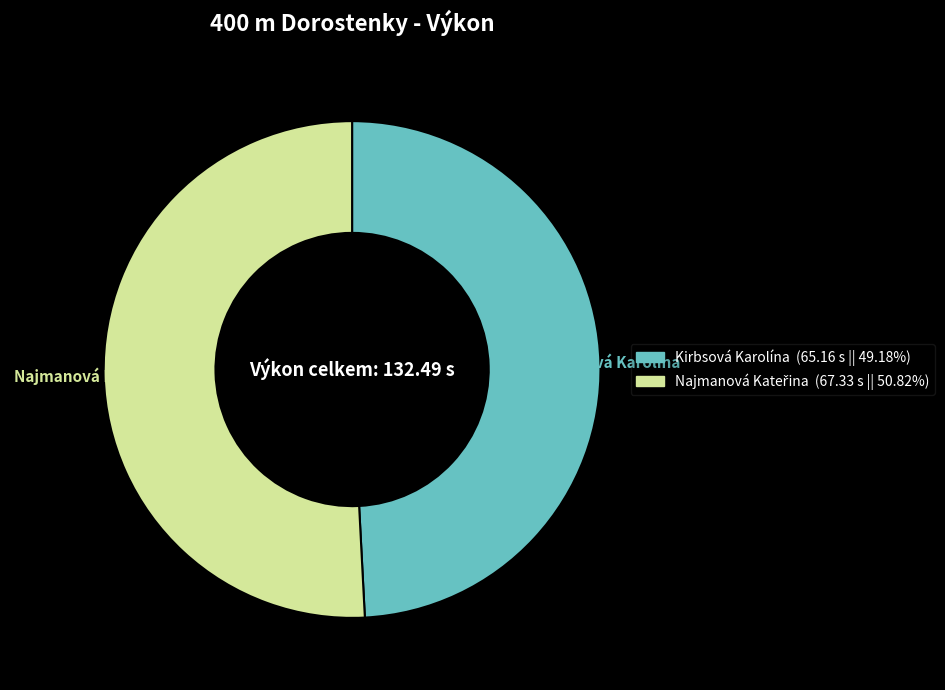

Is there any slice that represents more than half of the pie?

Yes